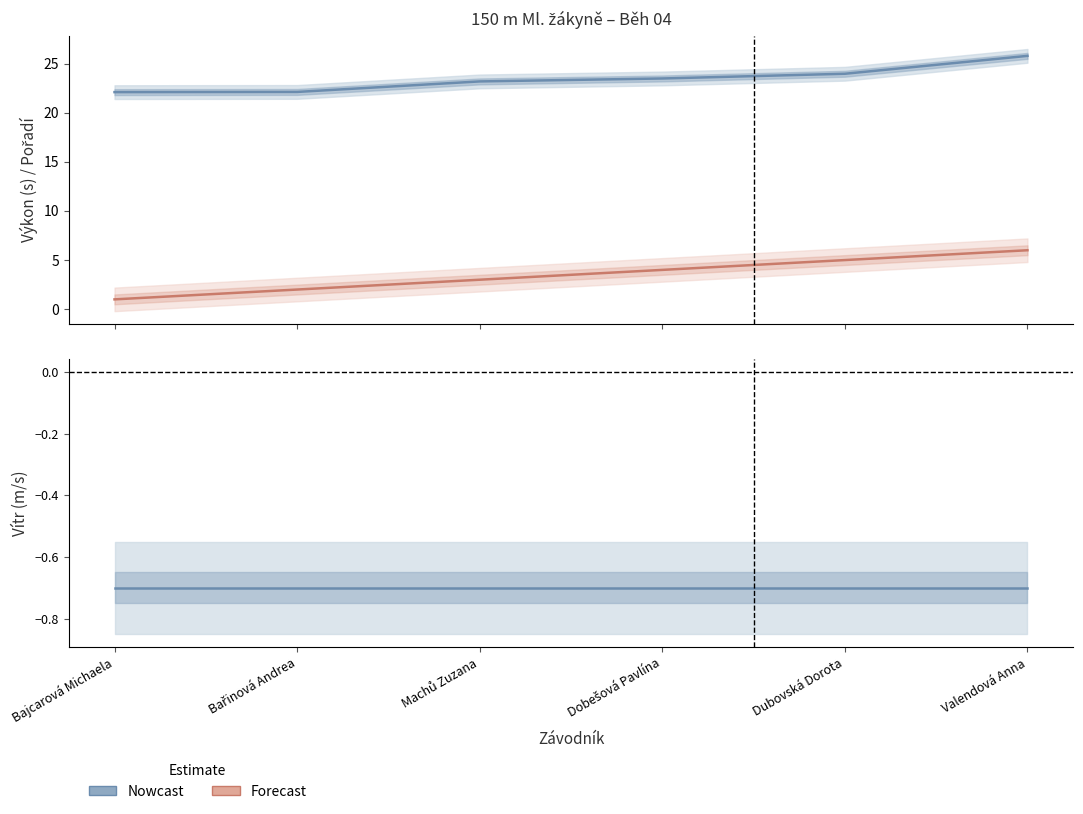

Reading left to right, extract all data points from this chart.

Výkon (Nowcast): 22.1	22.1	23.2	23.5	24.0	25.8
Pořadí (Forecast): 1.0	2.0	3.0	4.0	5.0	6.0
Vítr (Nowcast): -0.7	-0.7	-0.7	-0.7	-0.7	-0.7